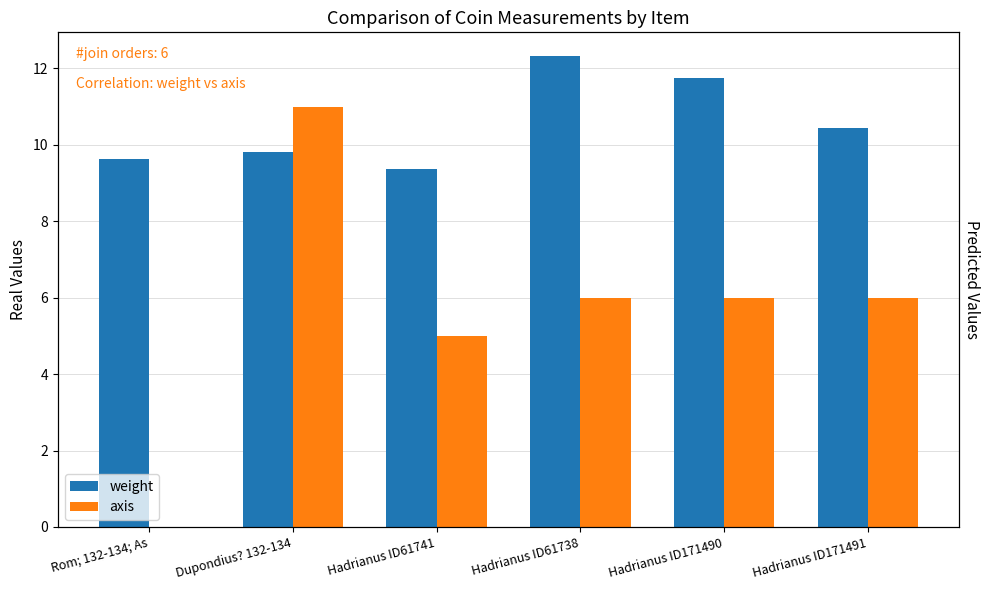

What is the highest value of the weight series?

12.3